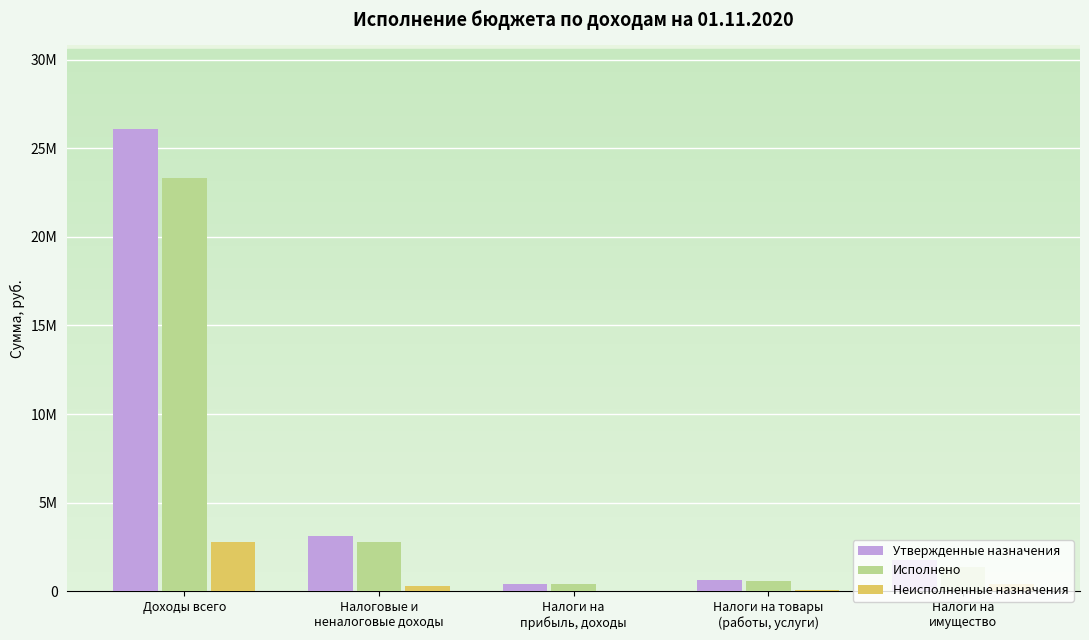

What is the label of the 4th bar from the left?

Налоги на товары
(работы, услуги)